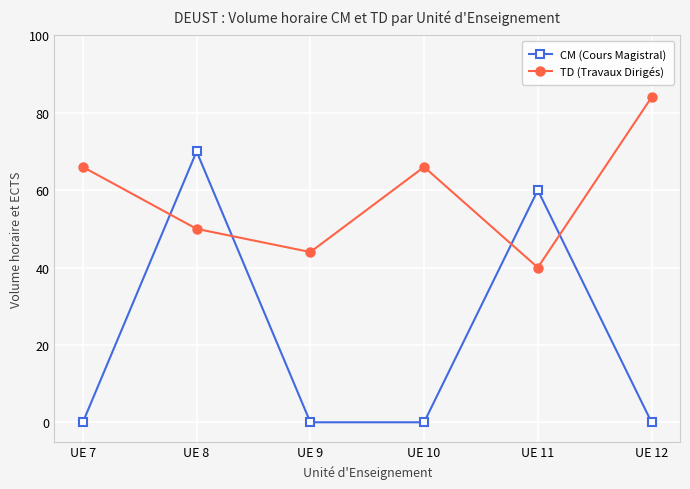

What is the difference between the second highest and minimum values in the CM (Cours Magistral) series?

60